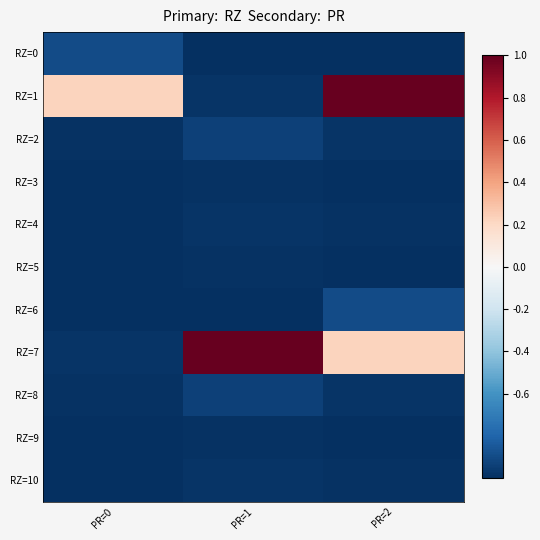

Which category has the highest value across all series?

PR=2